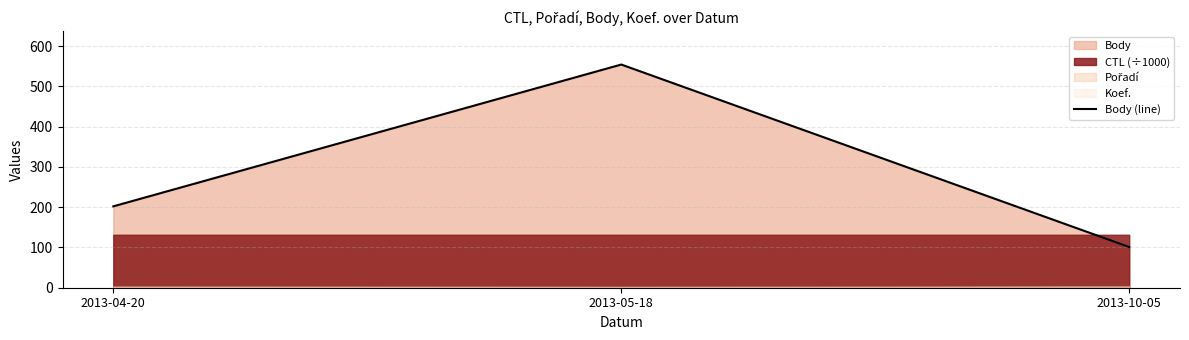

At which label does the data first exceed 202?

2013-05-18